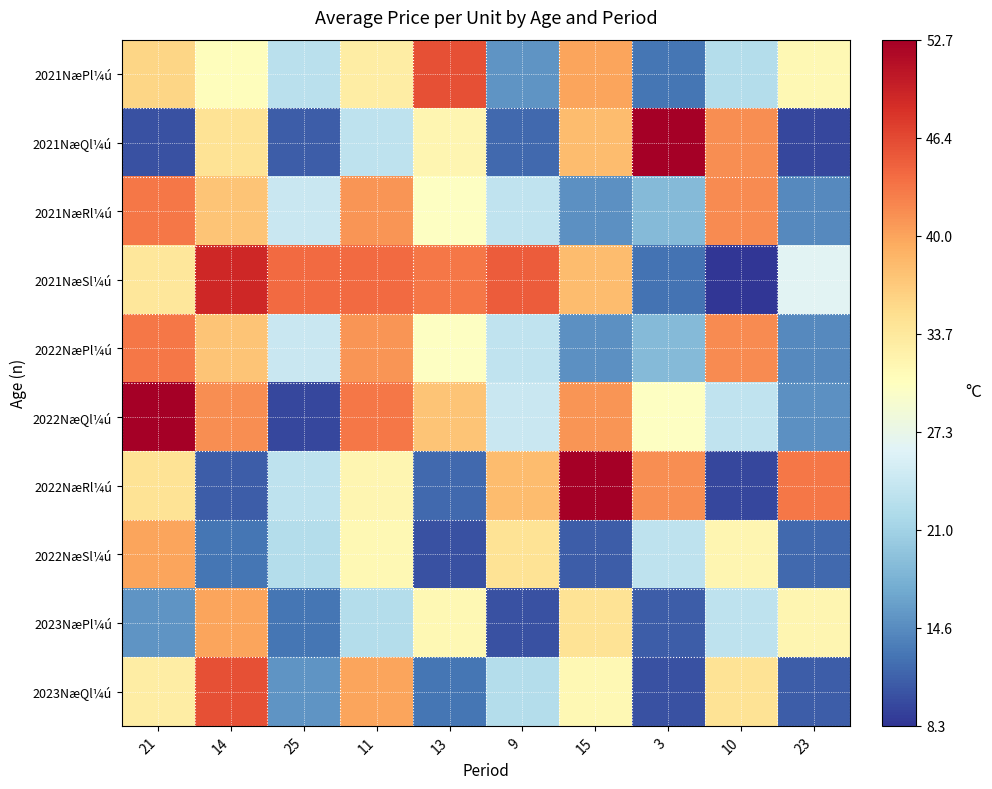

Count the number of categories in the chart.

10